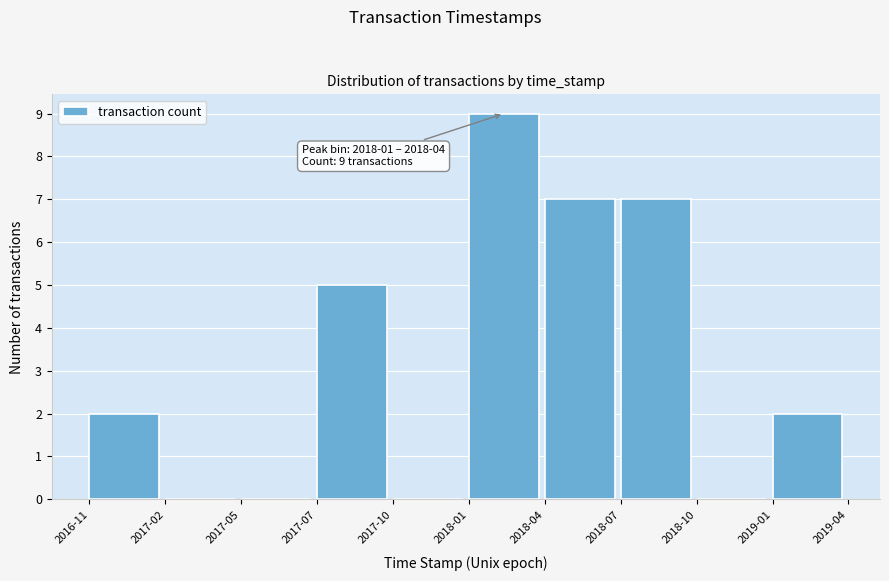

Reading left to right, list all the values displayed in this chart.

2016-11=2	2017-02=0	2017-05=0	2017-07=5	2017-10=0	2018-01=9	2018-04=7	2018-07=7	2018-10=0	2019-01=2